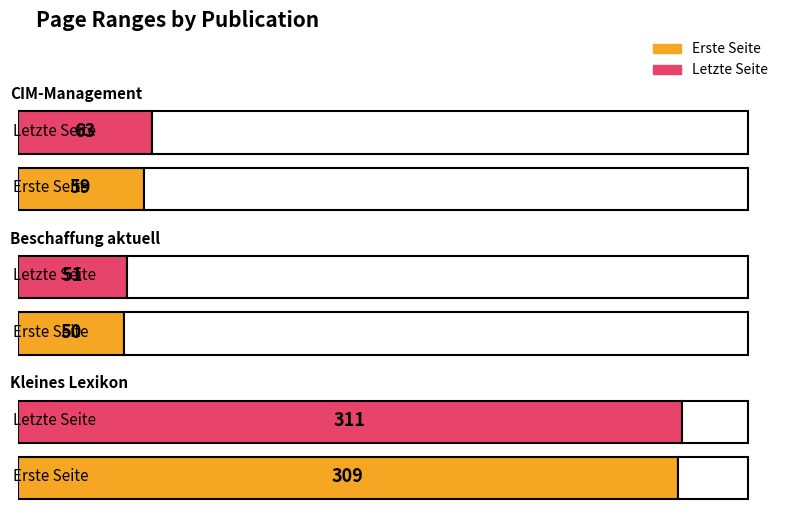

What is the value of the Letzte Seite bar at the 3rd from the left?

311